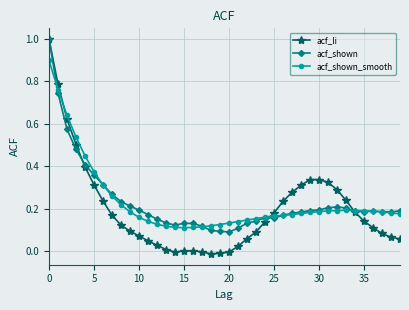

What is the maximum value shown in the chart?

1.0